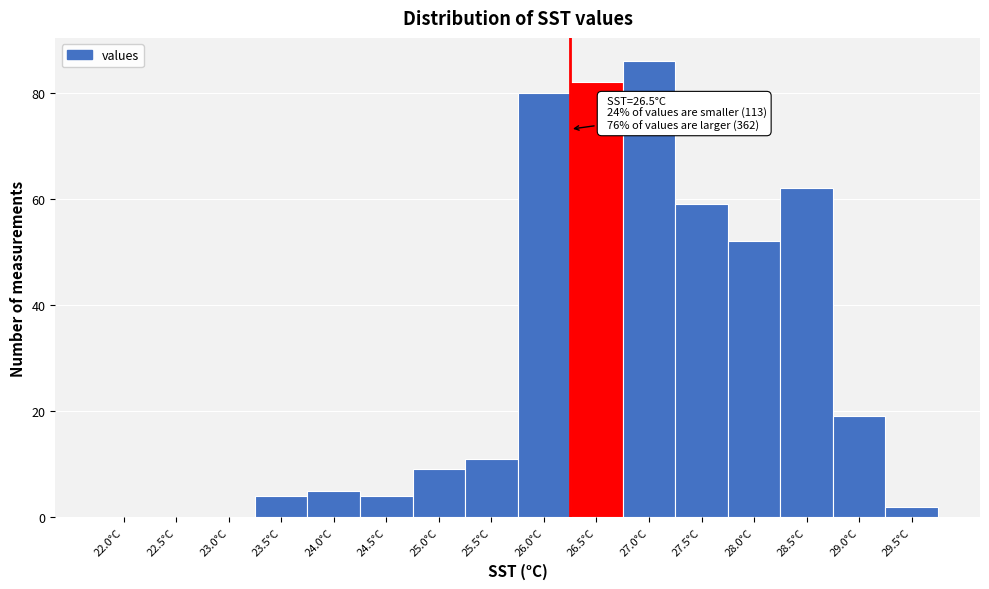

Reading right to left, what are all the values shown in this chart?

29.5°C=2	29.0°C=19	28.5°C=62	28.0°C=52	27.5°C=59	27.0°C=86	26.5°C=82	26.0°C=80	25.5°C=11	25.0°C=9	24.5°C=4	24.0°C=5	23.5°C=4	23.0°C=0	22.5°C=0	22.0°C=0